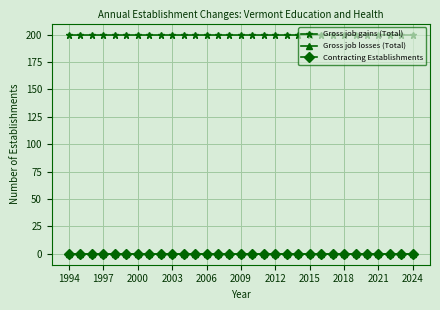

Does the chart have visible grid lines?

Yes